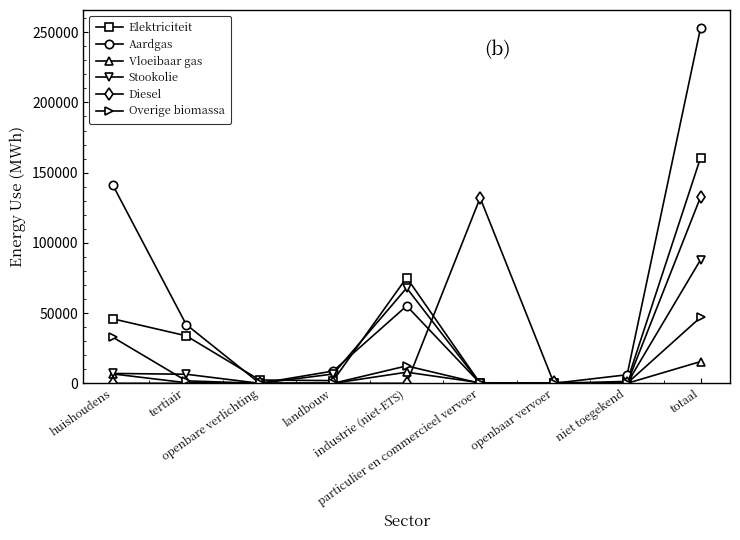

Is it true that Diesel equals 0.0 at landbouw?

True